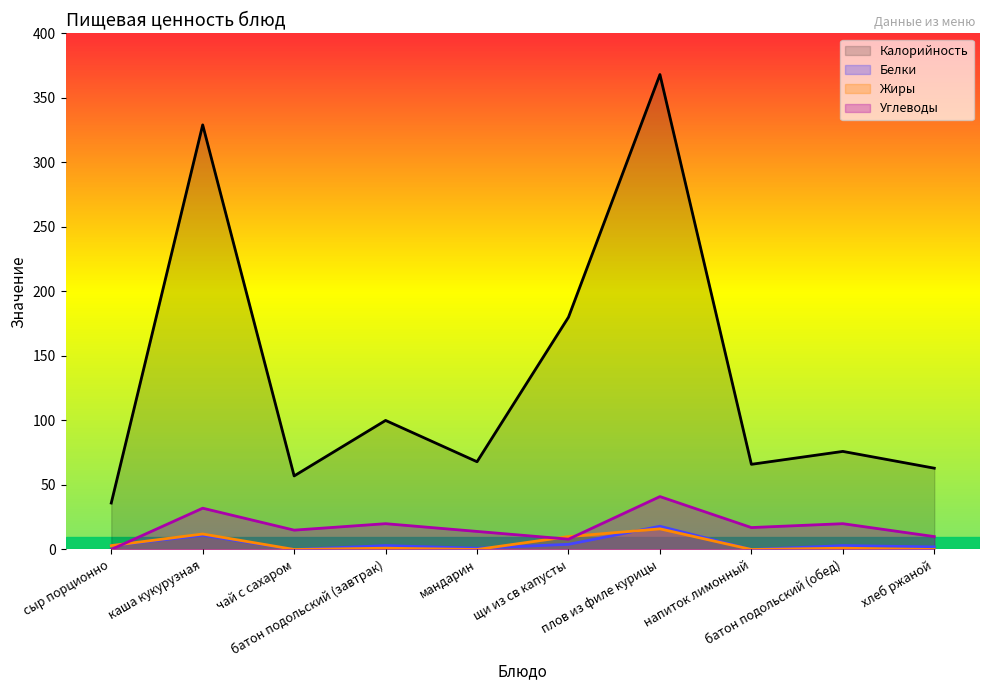

What is the label of the 2nd point from the right?

батон подольский (обед)